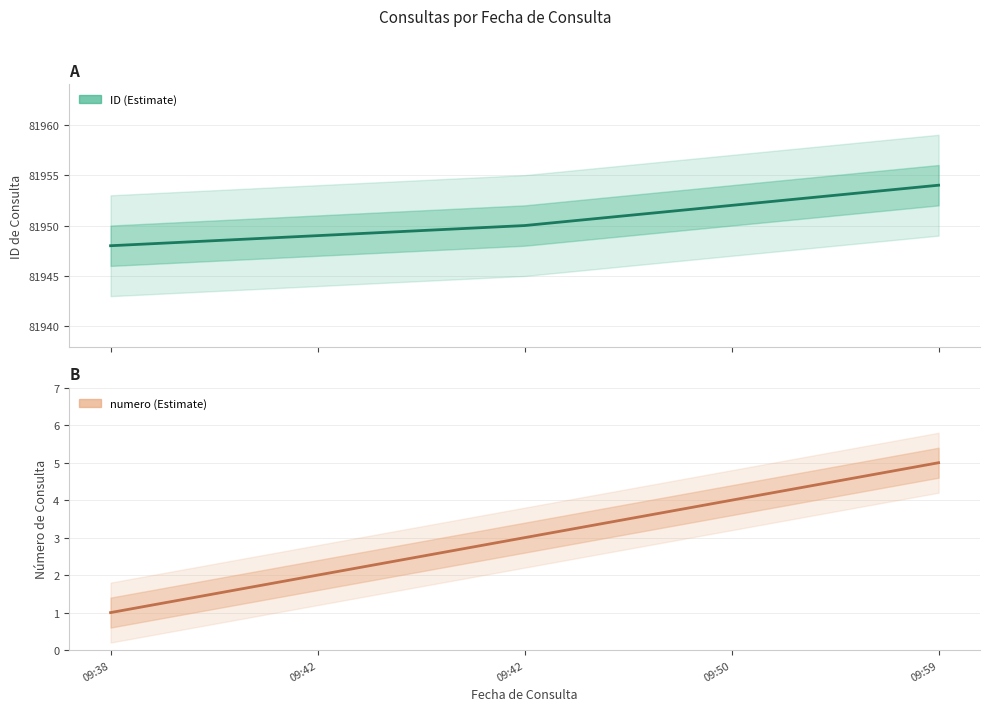

Between 09:59 and 09:42, which is larger?

09:59